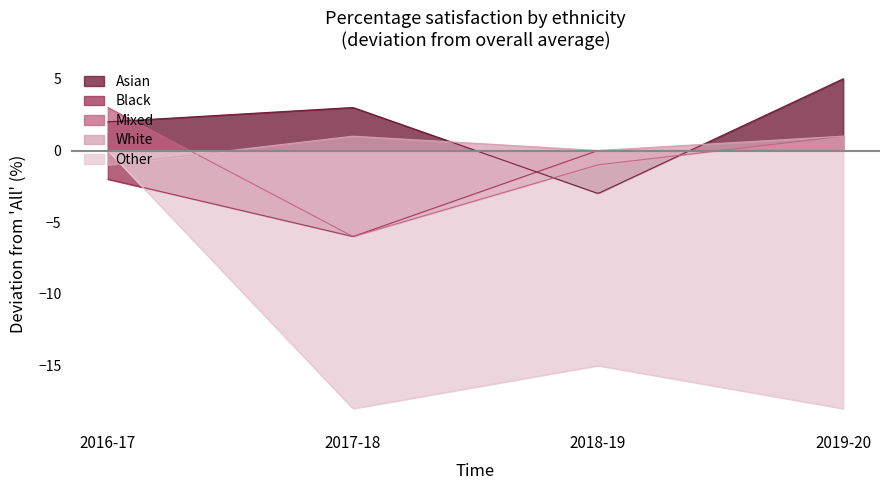

At 2018-19, list the series in order from largest to smallest.

Black, White, Mixed, Asian, Other